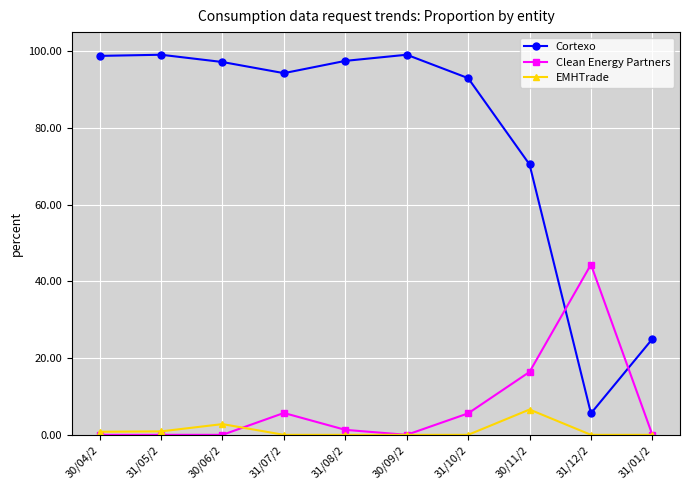

What is the highest value of the Cortexo series?

99.1